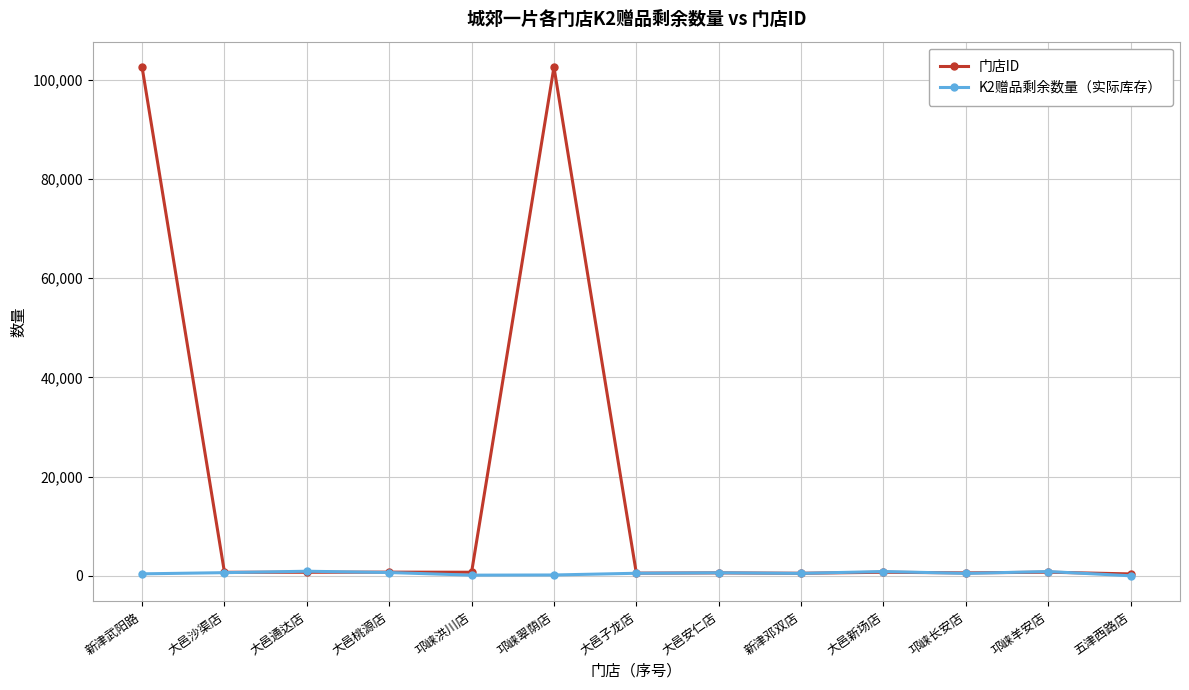

How many distinct data groups are displayed?

2